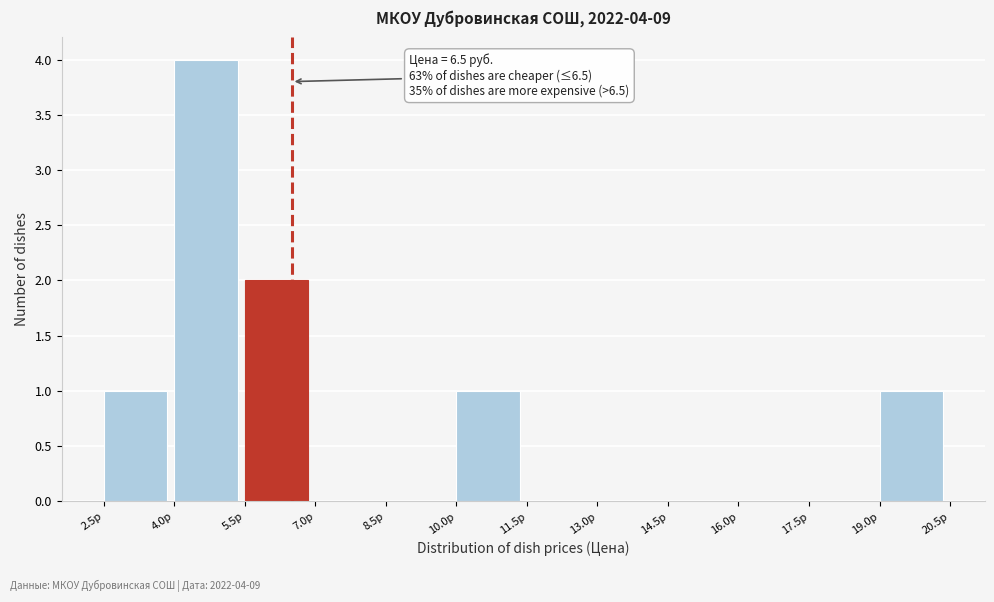

Over which range of the x-axis is the bar tallest?

4.0 to 5.5